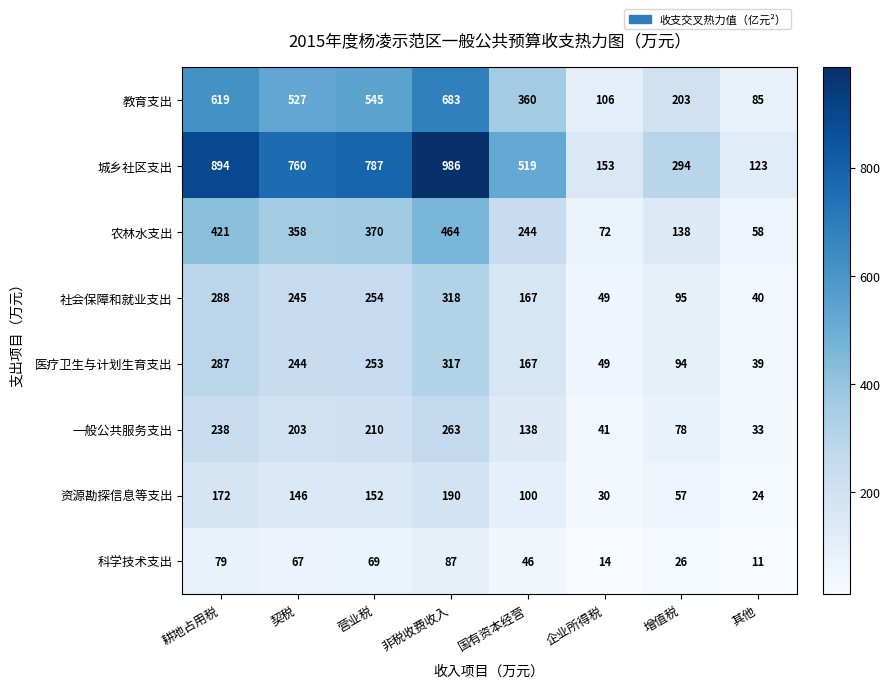

True or false: 社会保障和就业支出 has a value of 318 at 非税收费收入.

True